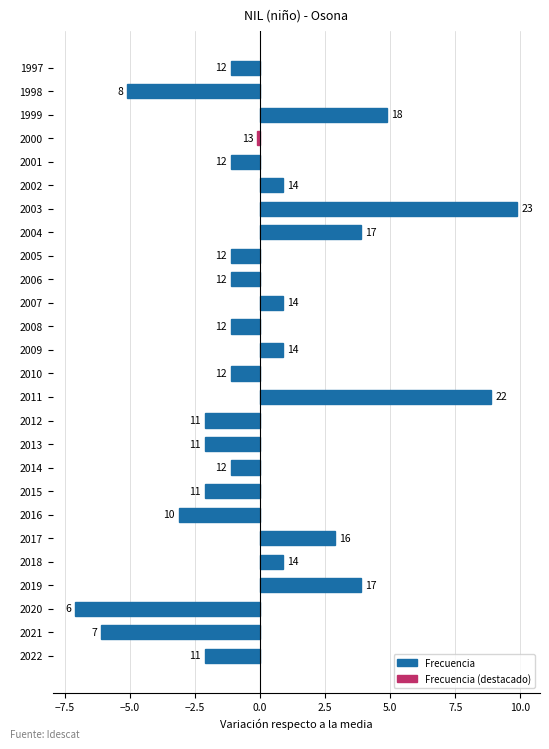

Are the bars horizontal?

Yes